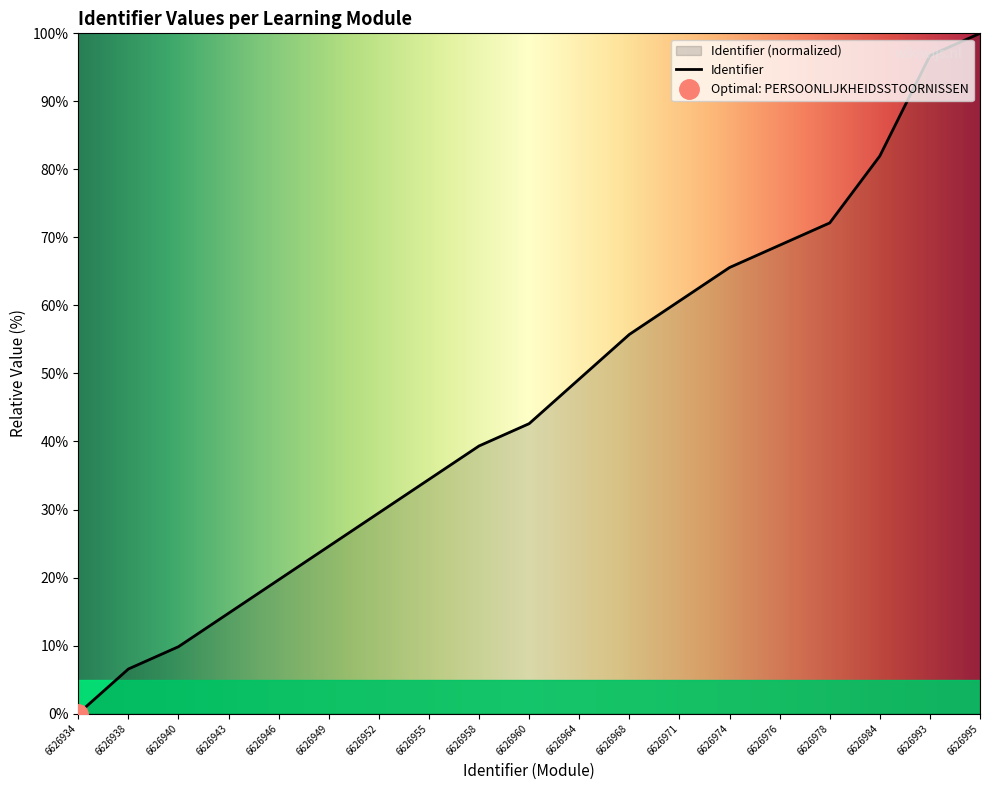

The value of Identifier at 6626949 is 24.6. True or false?

True